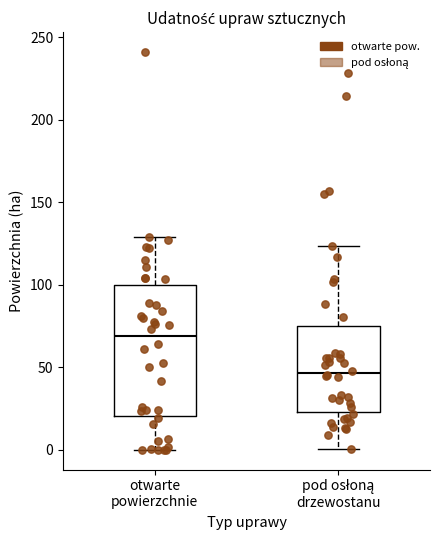

Comparing the boxes themselves (not the whiskers), which one is the tallest?

otwarte powierzchnie